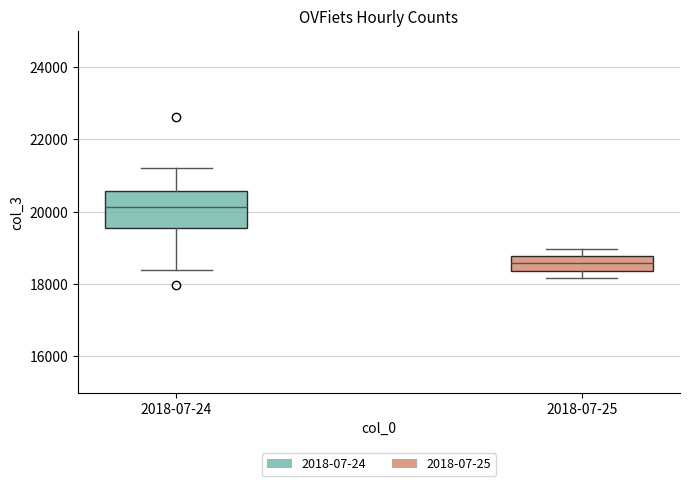

Which box's median line is the highest?

2018-07-24